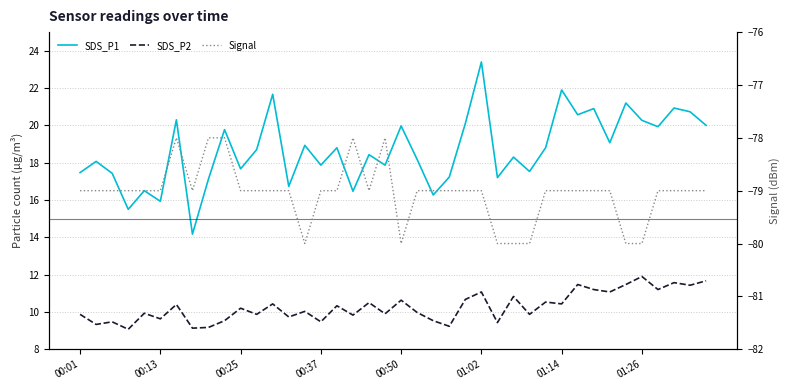

What is the average value of the SDS_P1 series?

18.7